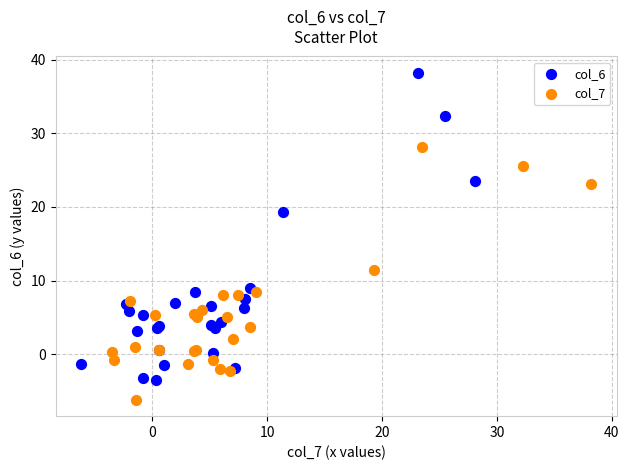

Which series contains the highest Y value?

col_6